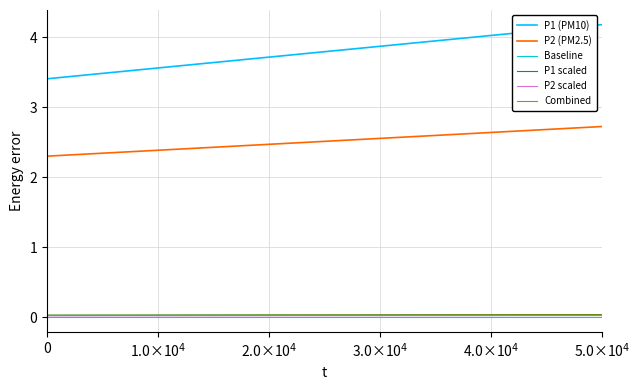

Is this an area chart (filled region under the line)?

No